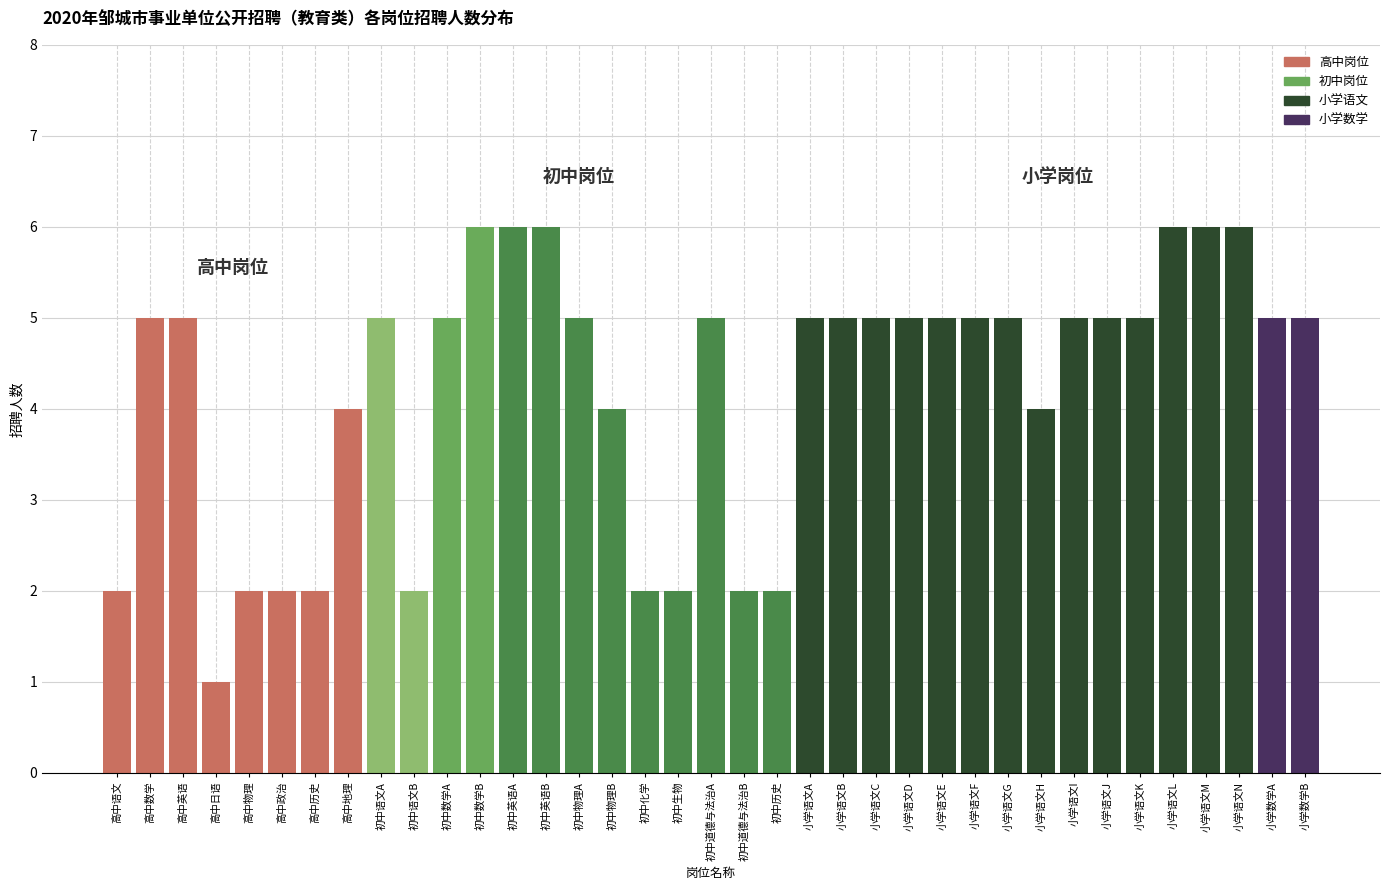

What value does the data have at 初中数学B?

6